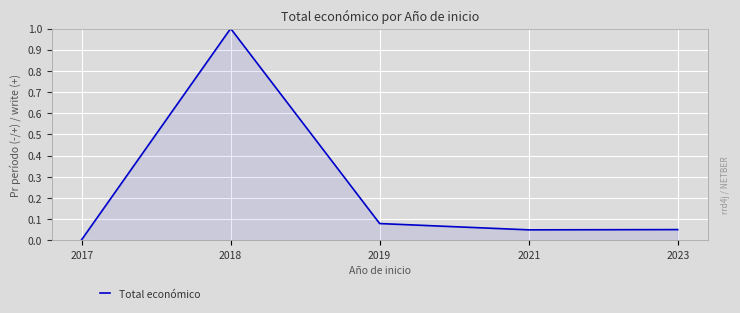

What is the maximum value shown in the chart?

1.0